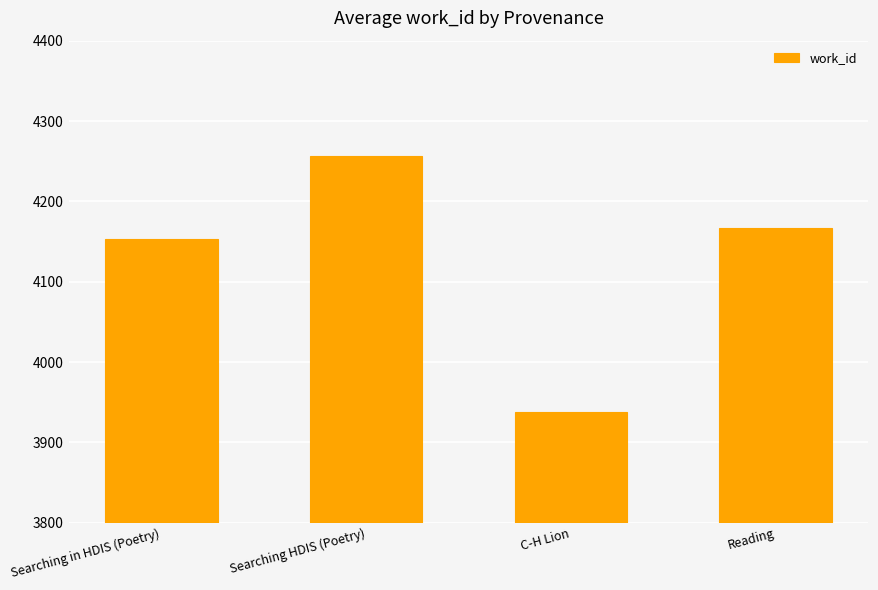

What is the change in value from Searching in HDIS (Poetry) to Searching HDIS (Poetry)?

+104